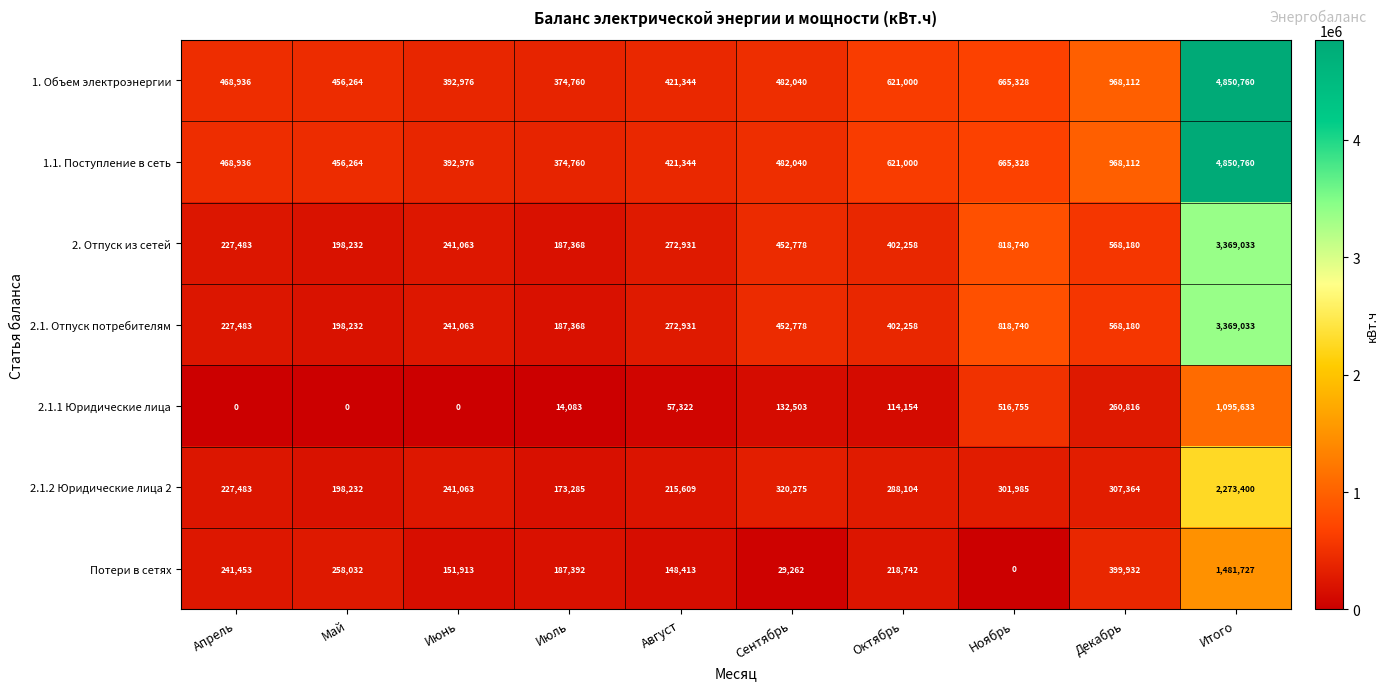

List the labels in order of 2. Отпуск из сетей value, largest first.

Итого, Ноябрь, Декабрь, Сентябрь, Октябрь, Август, Июнь, Апрель, Май, Июль